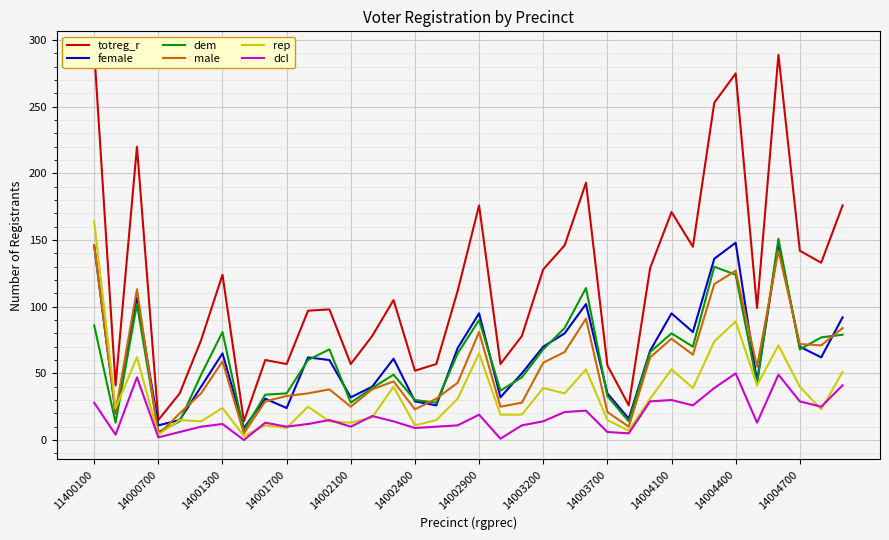

The value of dcl at 14004700 is 29. True or false?

True